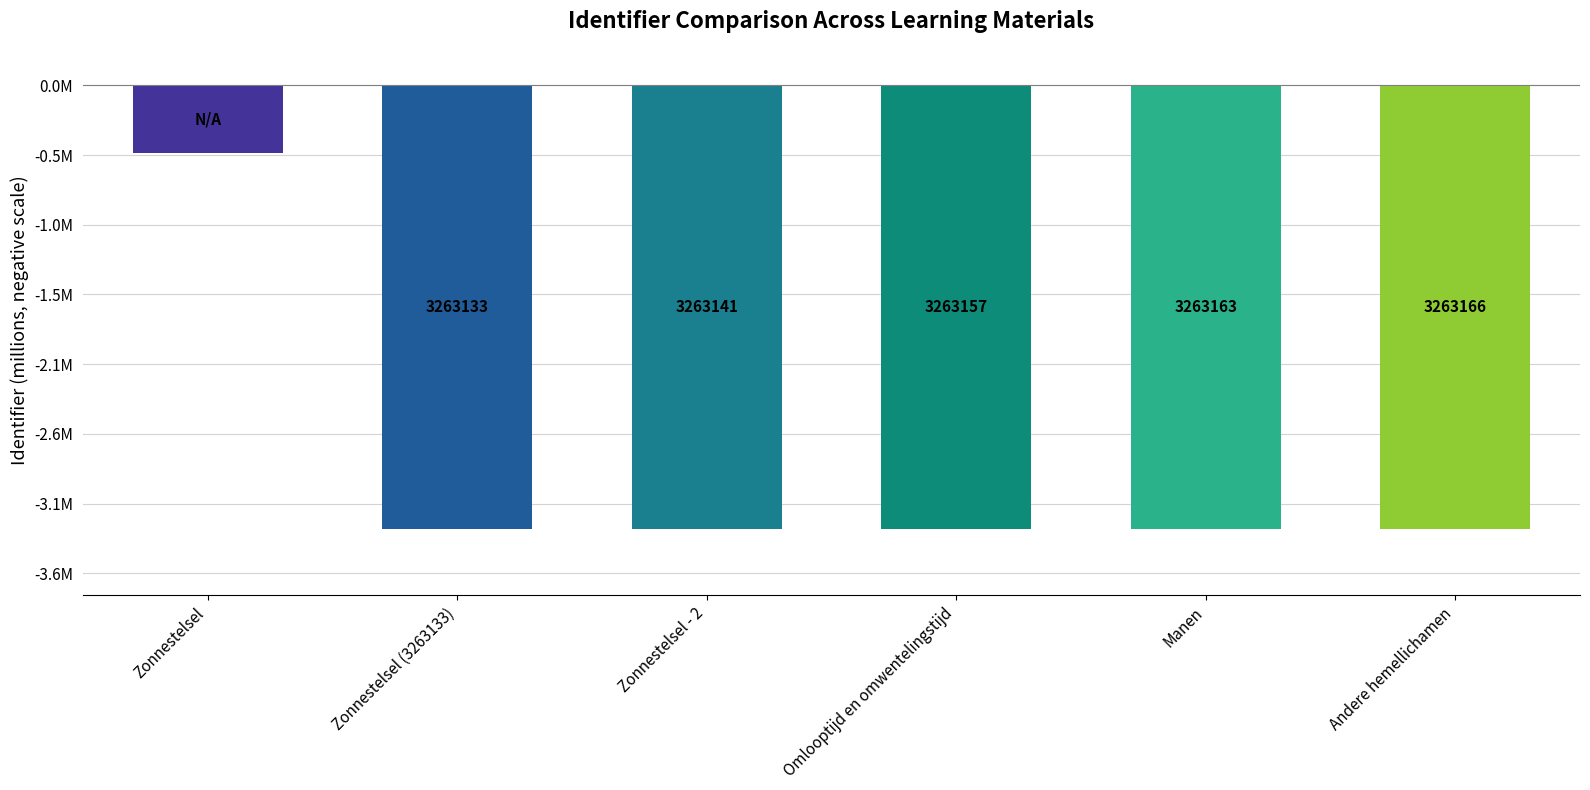

Does the chart contain any negative values?

Yes